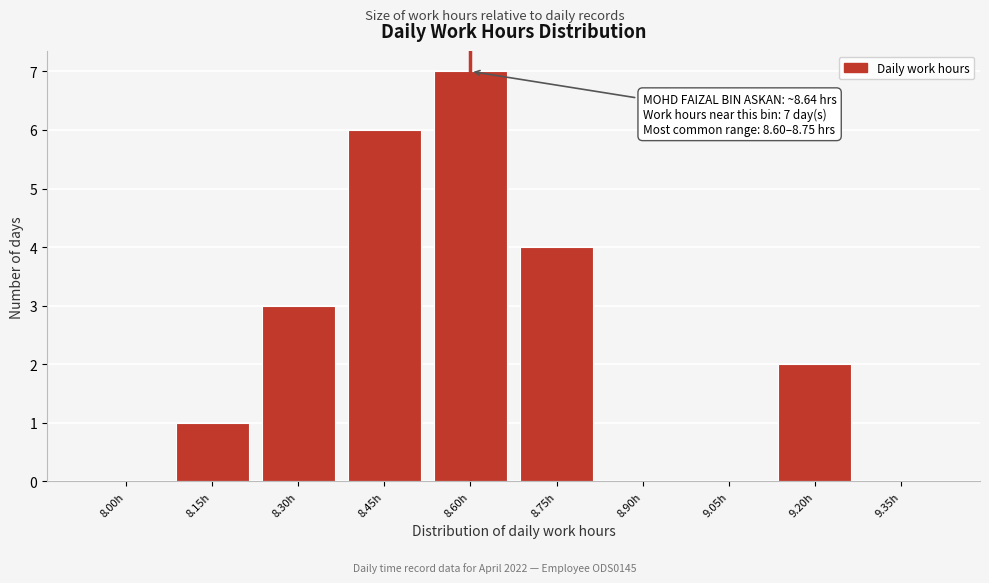

Reading left to right, transcribe all the data shown in this chart.

8.00h=0	8.15h=1	8.30h=3	8.45h=6	8.60h=7	8.75h=4	8.90h=0	9.05h=0	9.20h=2	9.35h=0